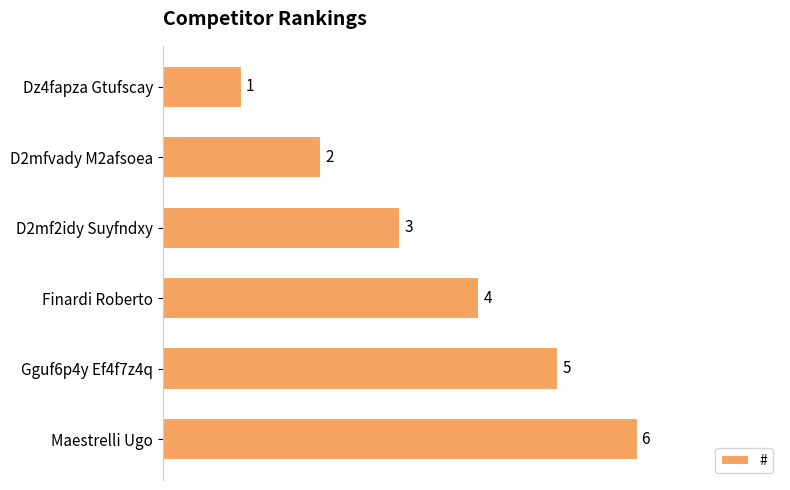

What is the greatest value displayed?

6